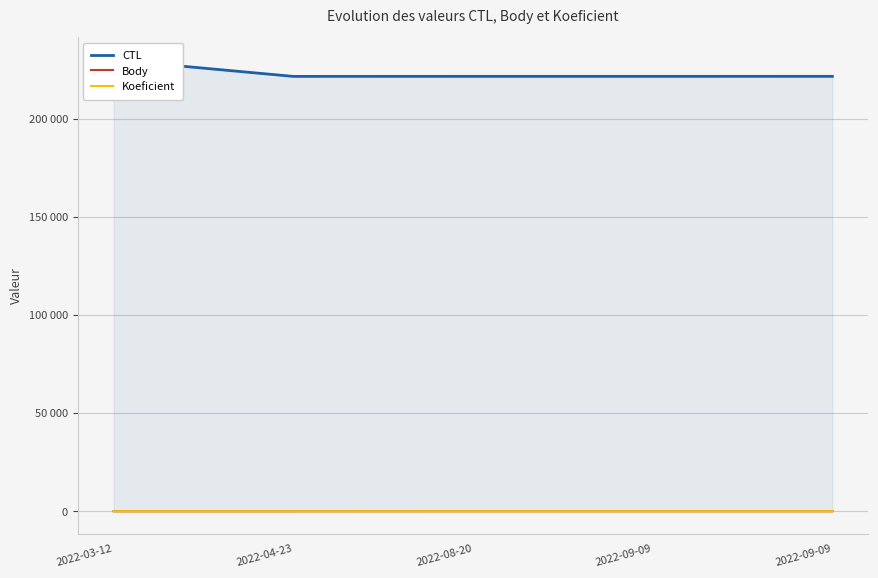

True or false: Body and Koeficient cross at least once.

False